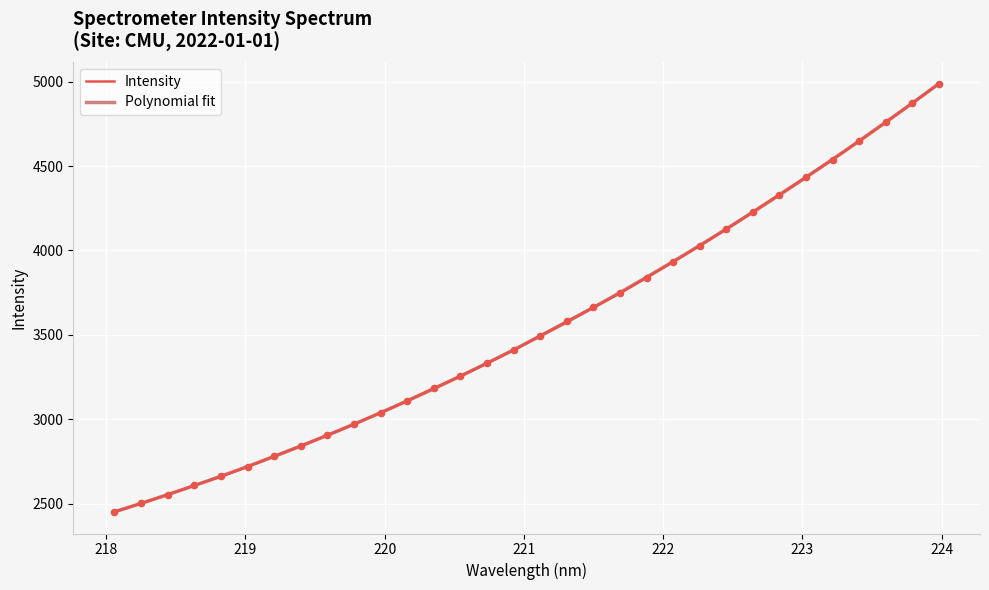

What is the change in value from 222.4538 to 222.8355?

+204.4